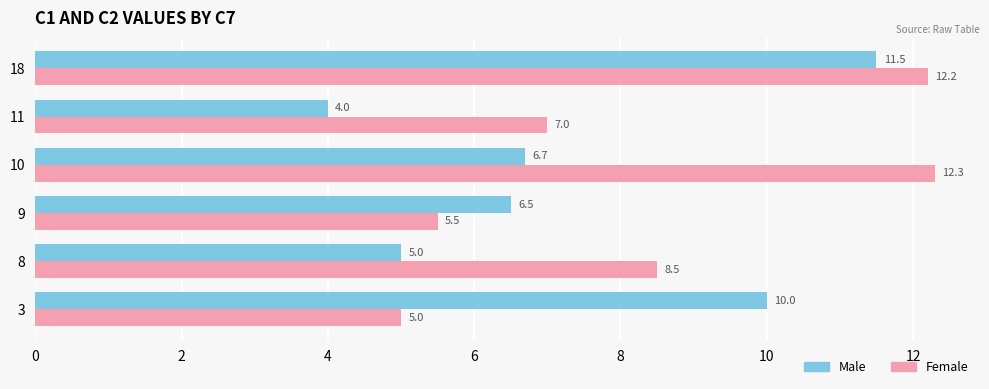

At 18, list the series in order from largest to smallest.

Female, Male